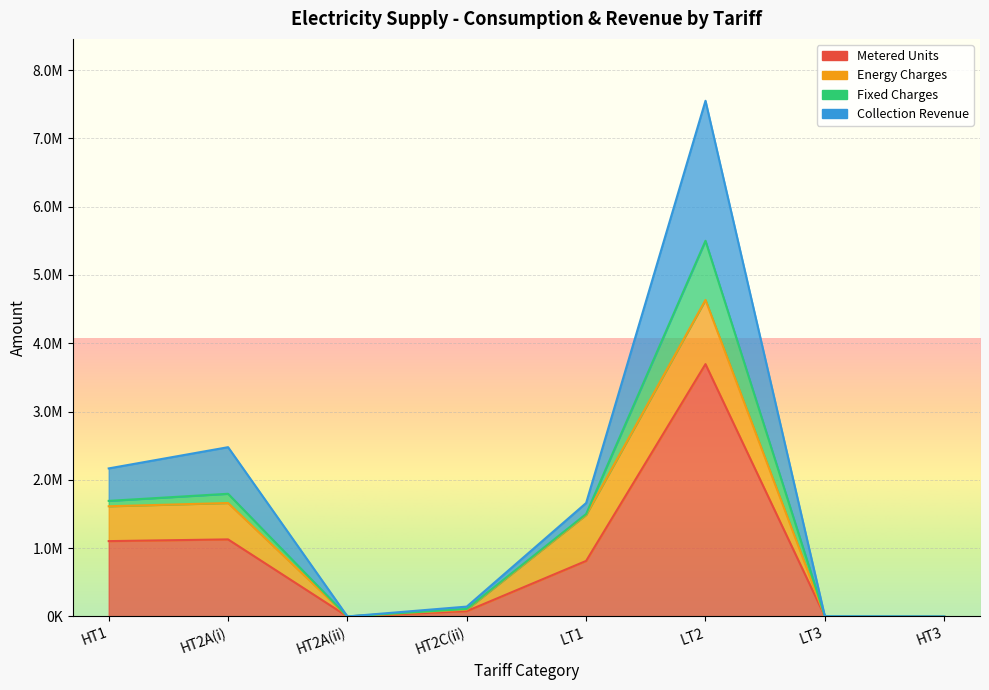

Where is the first local maximum for Collection Revenue?

HT2A(i)